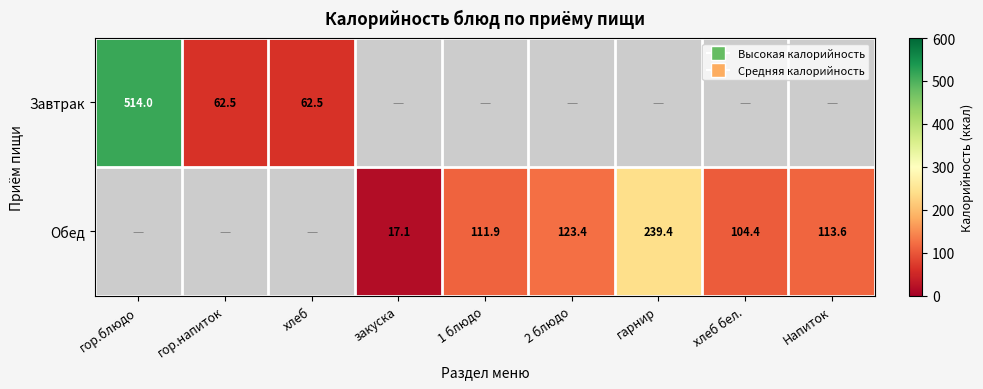

Which category has the lowest value across all series?

закуска